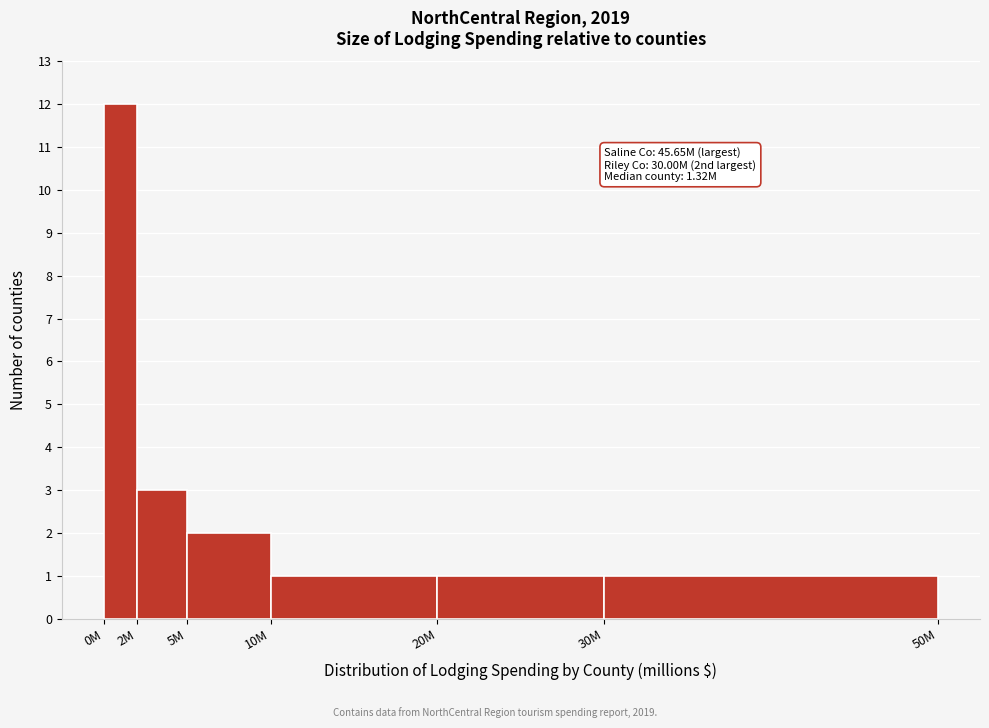

Reading left to right, what are all the values shown in this chart?

0M=12	2M=3	5M=2	10M=1	20M=1	30M=1